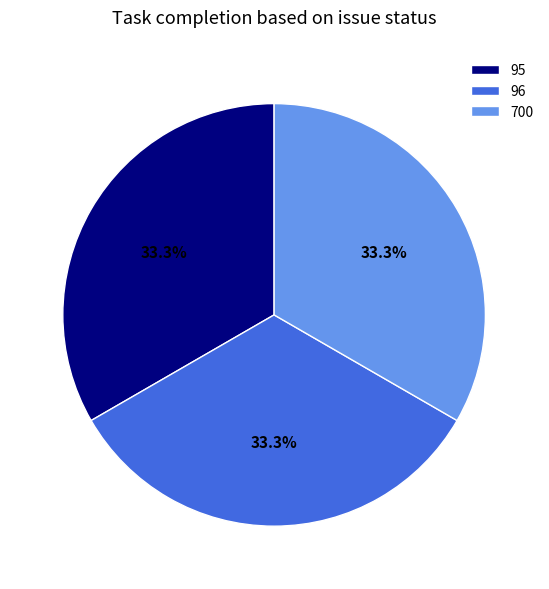

Is there a majority slice in this chart?

No